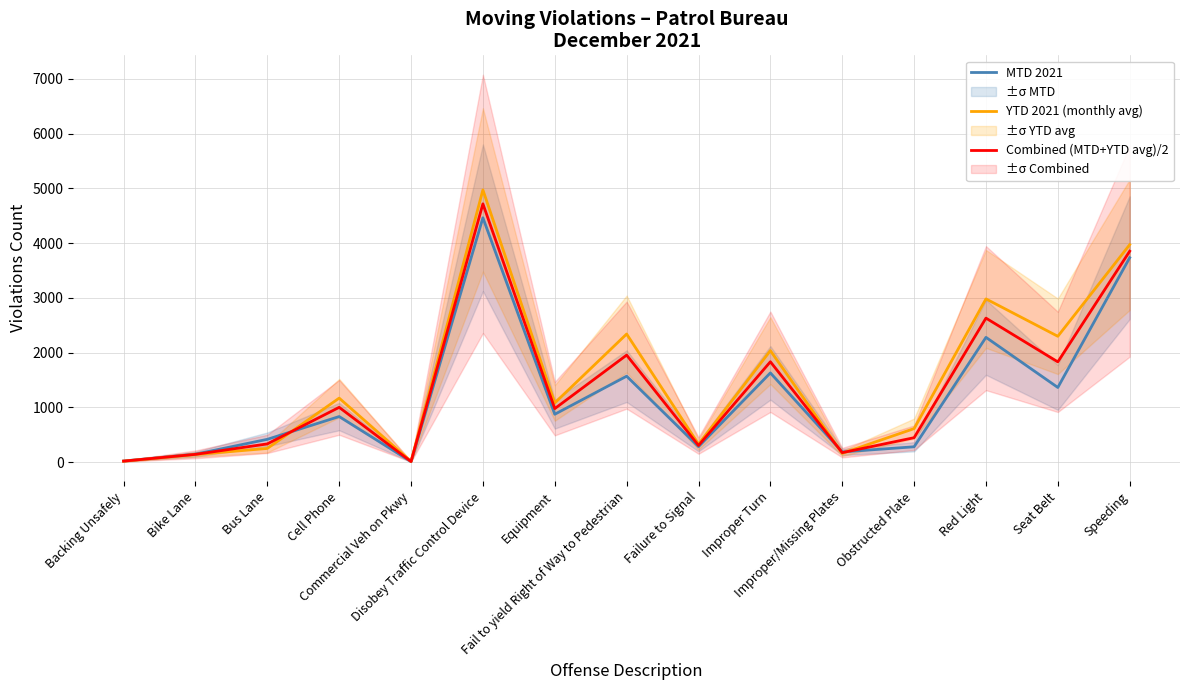

True or false: YTD 2021 (monthly avg) has more than 2 interior local peaks.

True